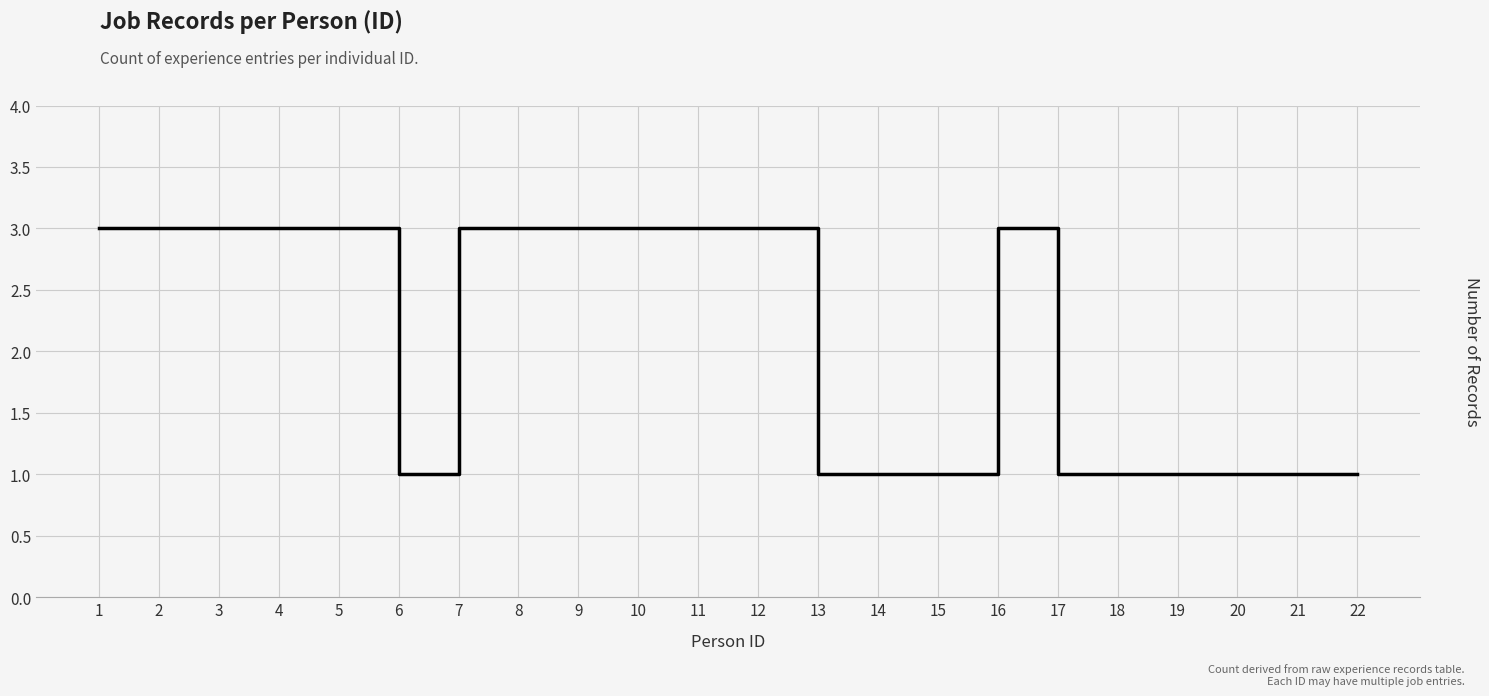

Does the chart display data point markers on the line(s)?

No